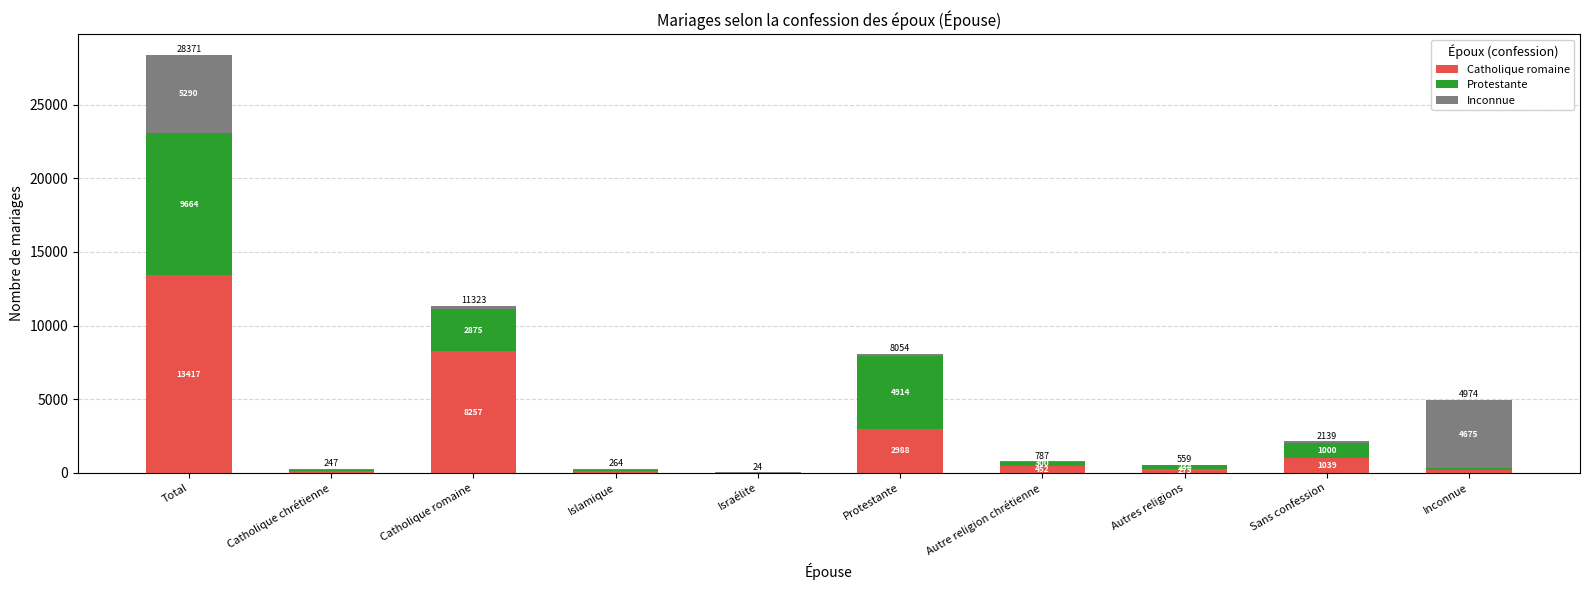

Where is Catholique romaine nearest to the value 6713?

Catholique romaine